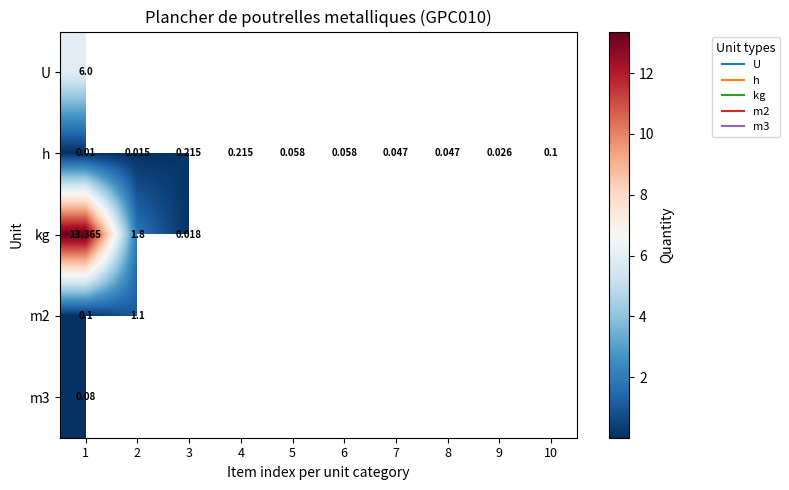

Where is h nearest to the value 0?

1